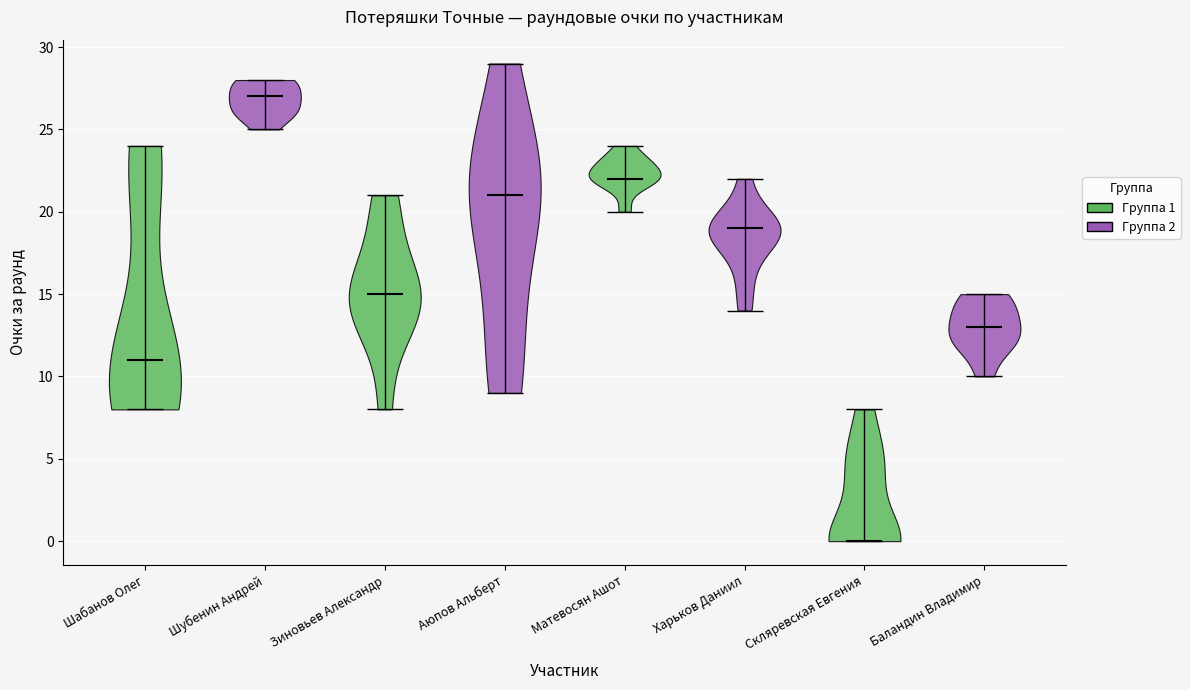

Reading left to right, read every violin against the y-axis: where its median line is, and the lowest and highest points it reaches. The values are not printed on the chart, so give them approximately, as read against the axis.

Шабанов Олег: median line 11, lowest point 8, highest point 24
Шубенин Андрей: median line 27, lowest point 25, highest point 28
Зиновьев Александр: median line 15, lowest point 8, highest point 21
Аюпов Альберт: median line 21, lowest point 9, highest point 29
Матевосян Ашот: median line 22, lowest point 20, highest point 24
Харьков Даниил: median line 19, lowest point 14, highest point 22
Скляревская Евгения: median line 0, lowest point 0, highest point 8
Баландин Владимир: median line 13, lowest point 10, highest point 15